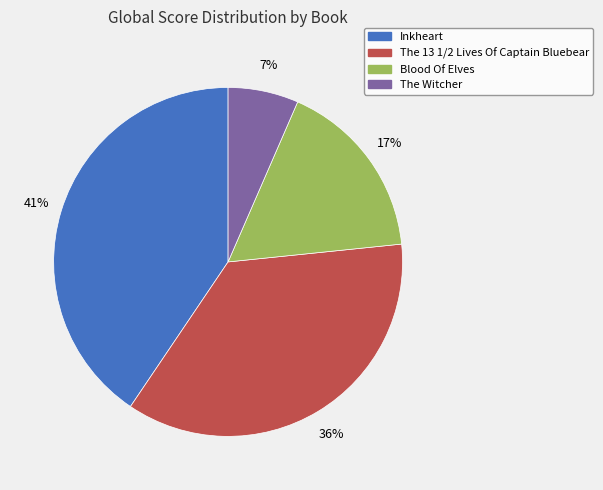

How many segments does this pie chart have?

4